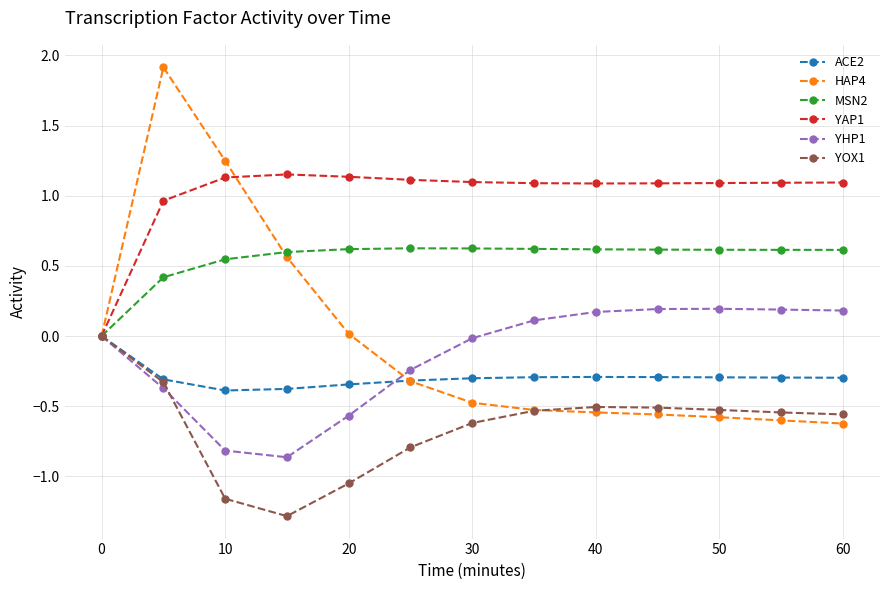

Which series has the widest spread of values?

HAP4